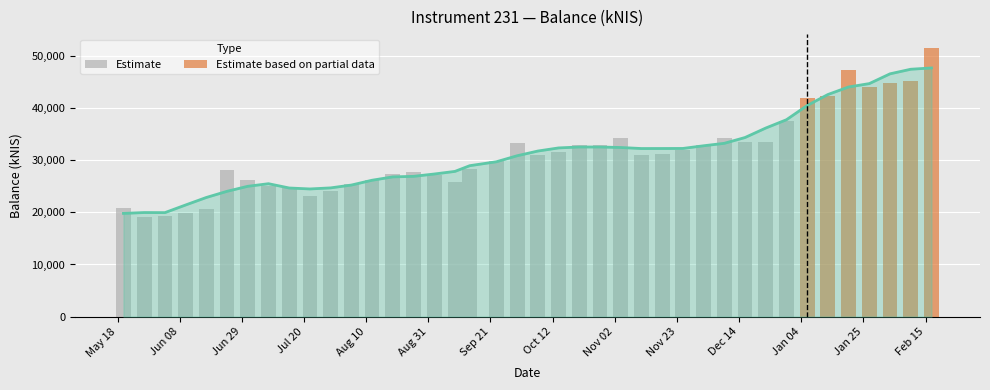

What is the maximum value shown in the chart?

47728.0